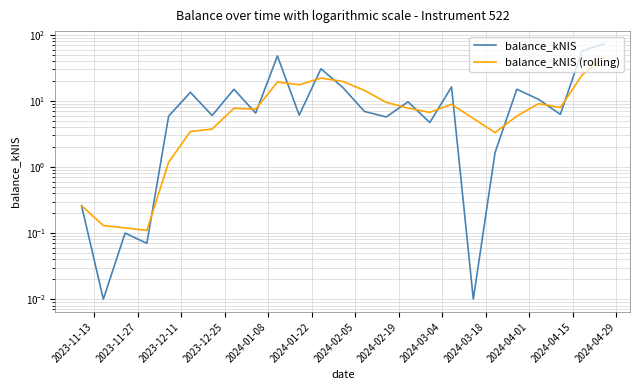

In balance_kNIS (rolling), how many points are lower than both neighbors (excluding endpoints)?

6